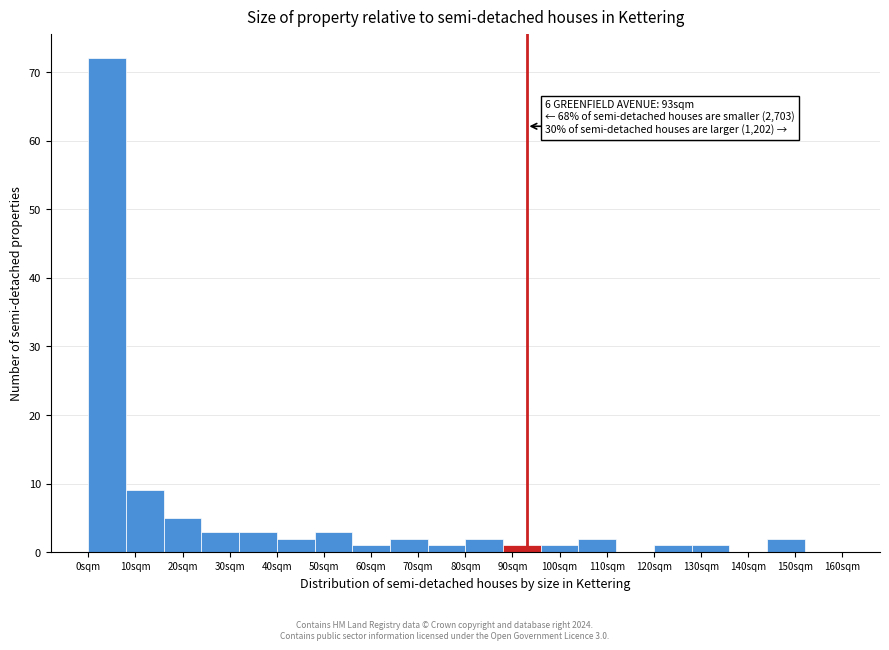

Over which range of the x-axis is the bar tallest?

0 to 8